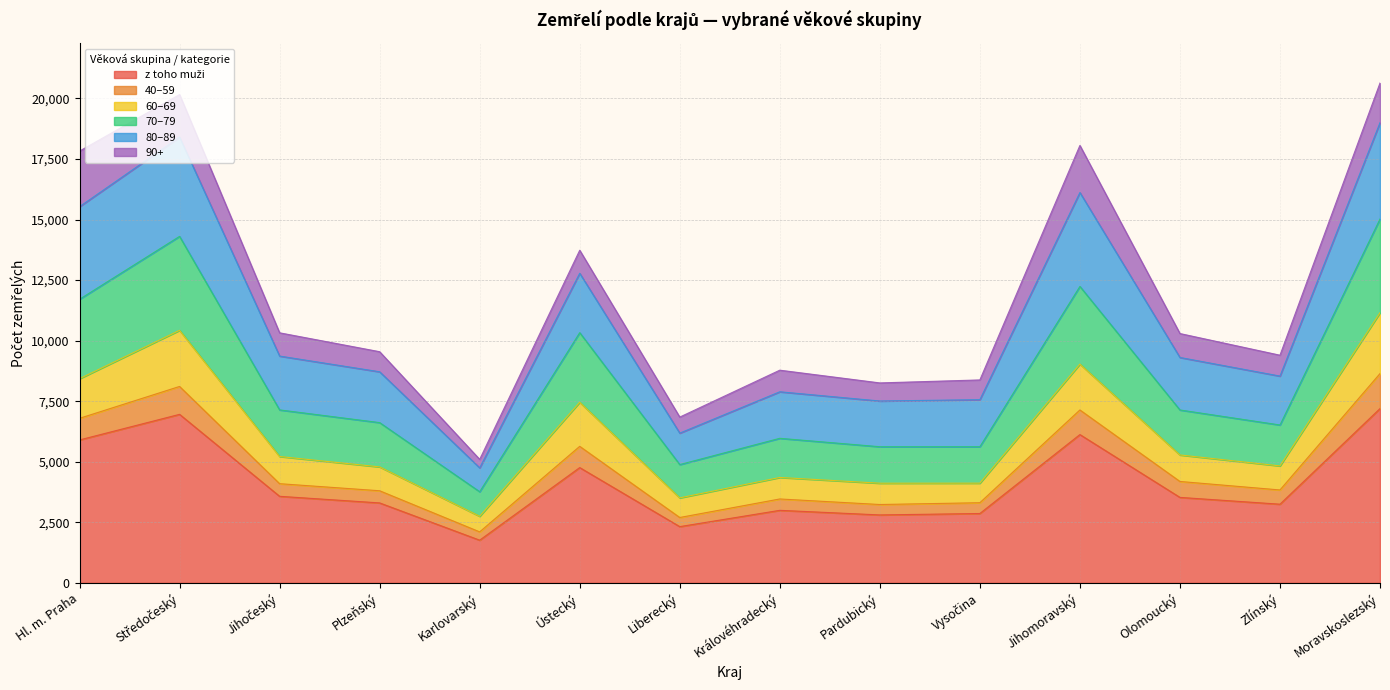

What position from the right is Plzeňský?

11